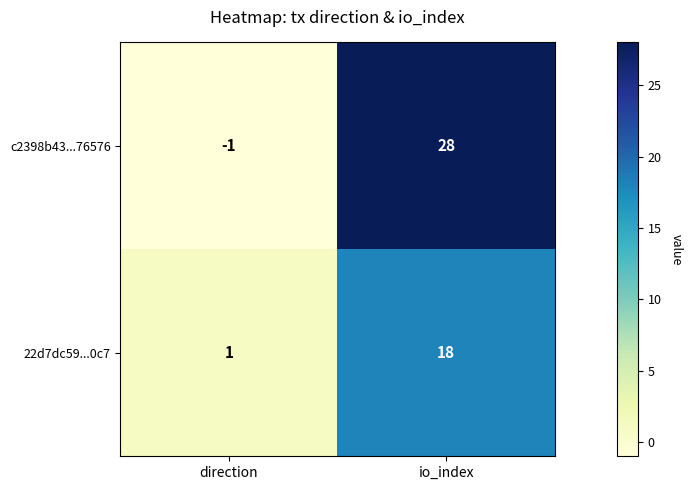

Which series has the largest range (max minus min)?

c2398b43...76576